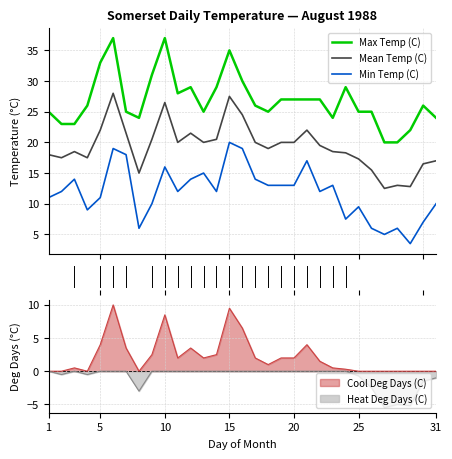

What is the lowest value of the Min Temp (C) series?

3.5